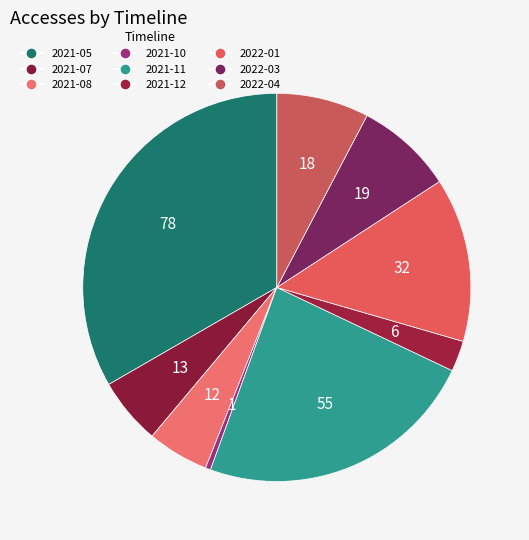

How many segments does this pie chart have?

9